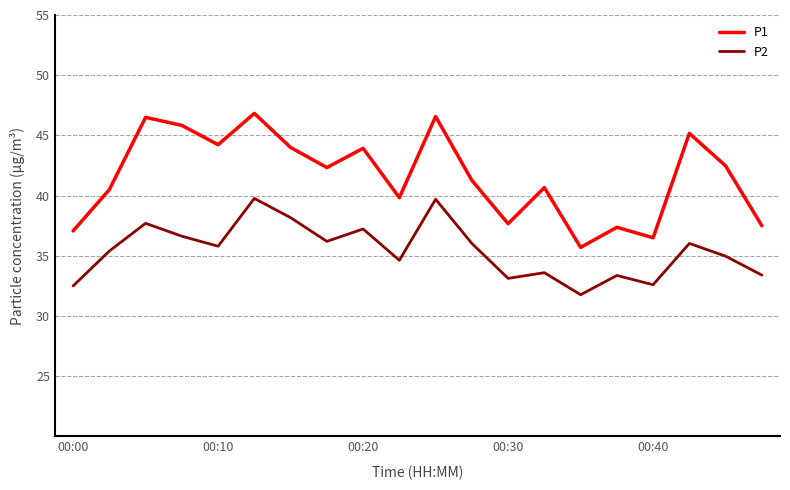

Which series has the largest range (max minus min)?

P1